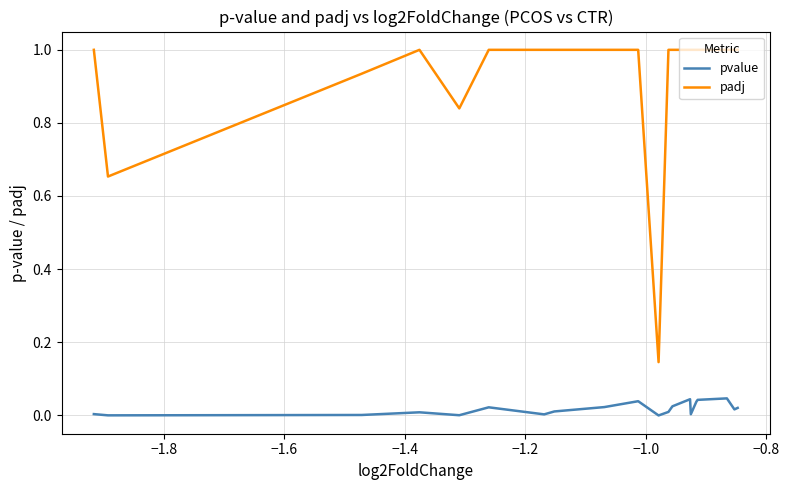

True or false: pvalue has more than 2 points higher than both neighbors.

True